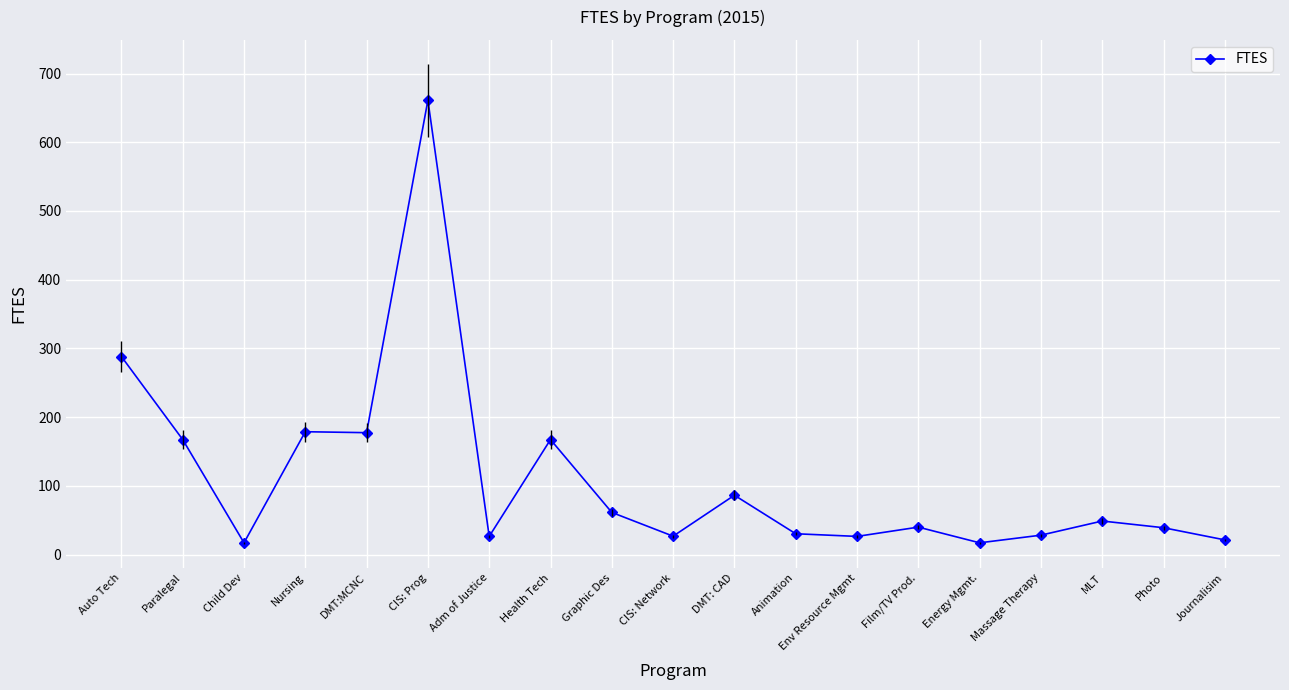

What is the difference between the second highest and minimum values?

271.1